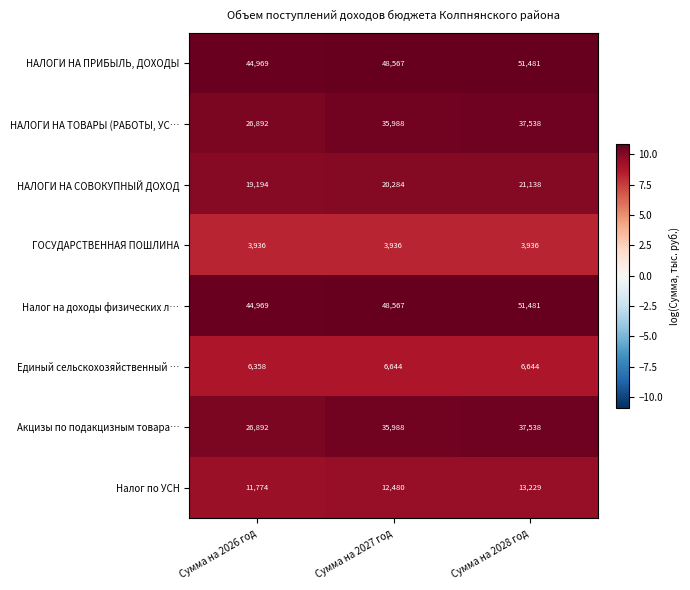

What is the difference between the Налог на доходы физических л… values at Сумма на 2027 год and Сумма на 2028 год?

2914